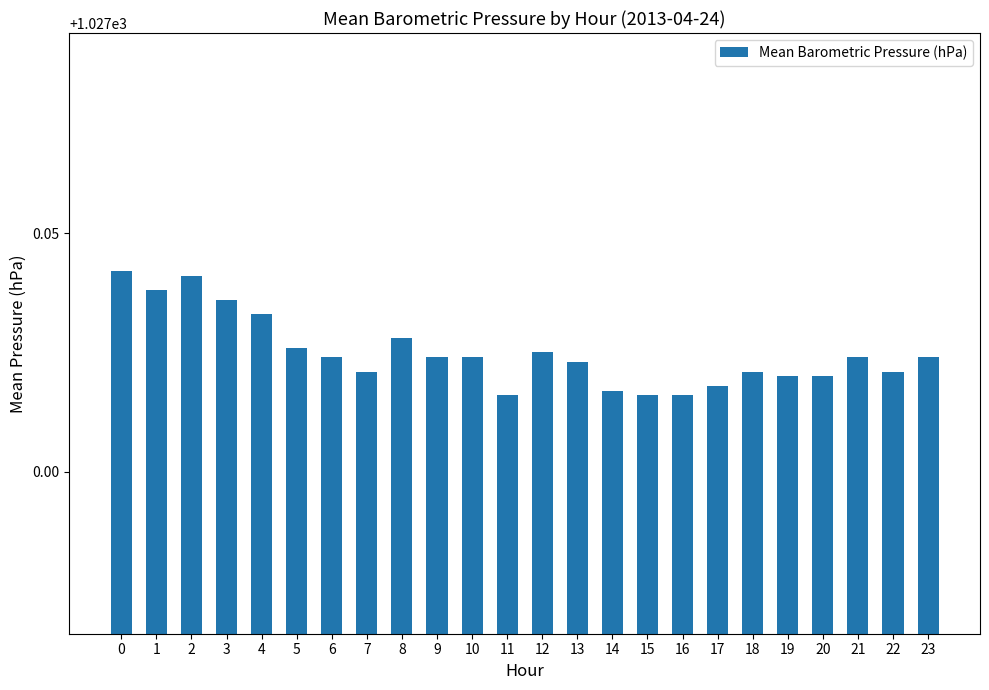

Does the chart contain stacked bars?

No